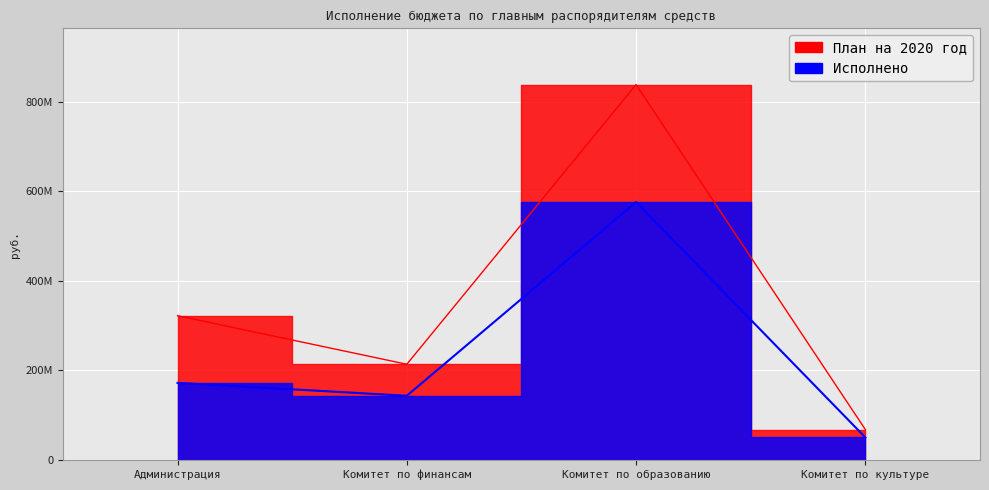

True or false: План на 2020 год has more than 1 points higher than both neighbors.

False